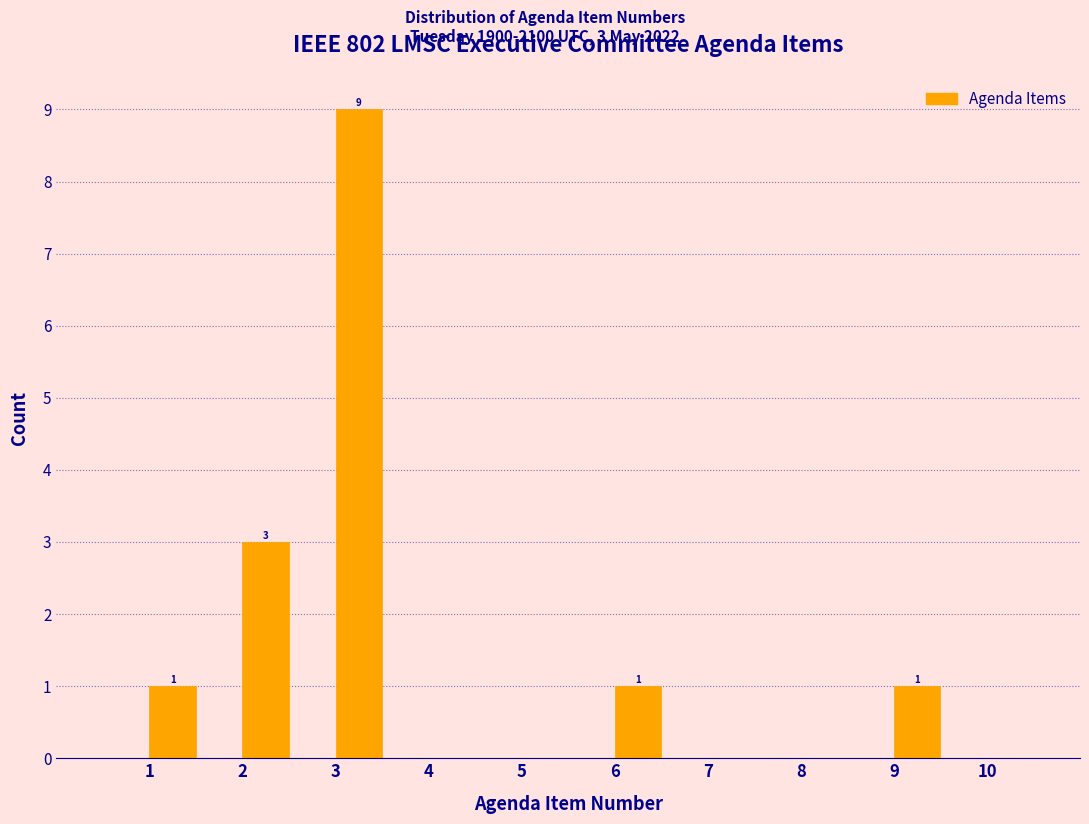

Over which range of the x-axis is the bar tallest?

3.0 to 3.5